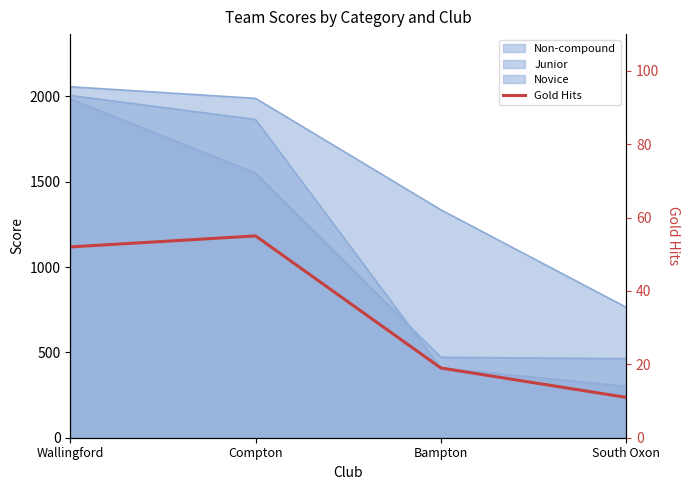

What is the sum of the values at South Oxon and Bampton?

30